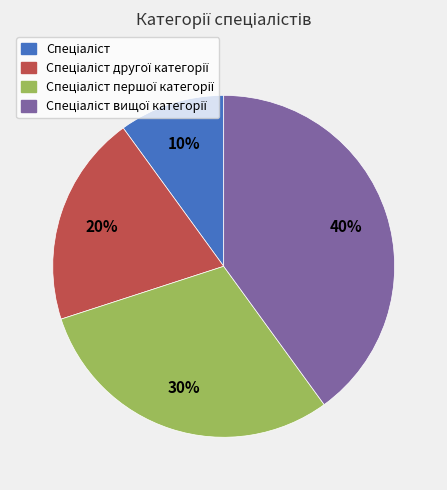

To the nearest percent, what is the average slice percentage?

25%